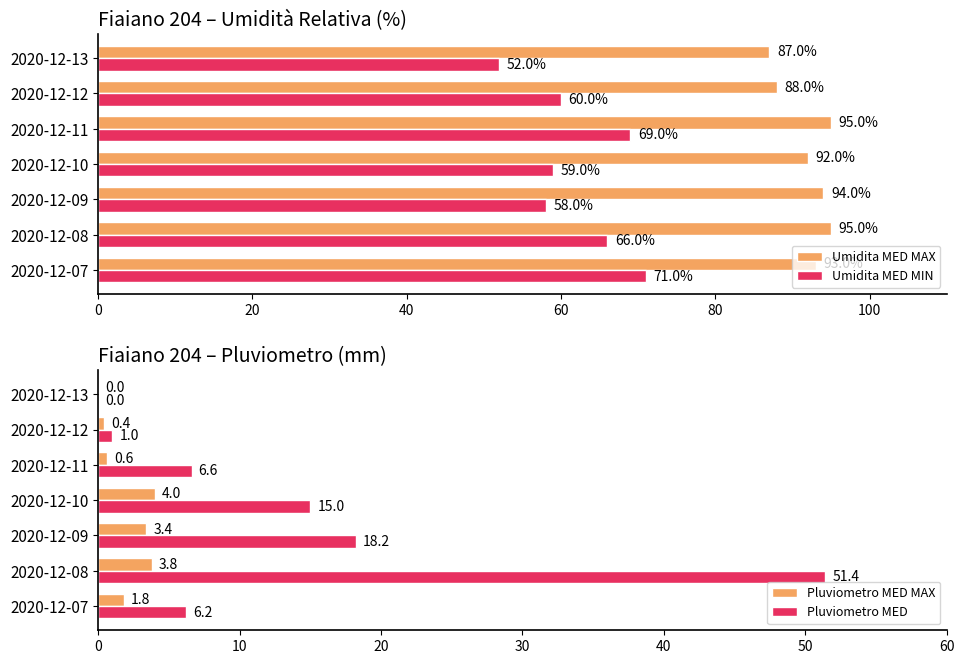

How many positive values does the Pluviometro MED series have?

6